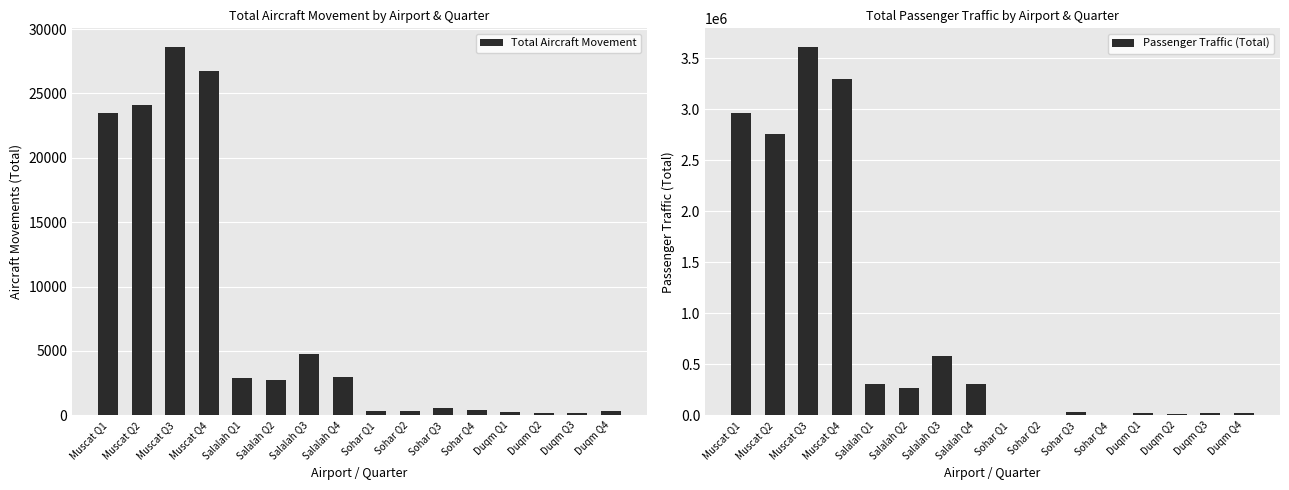

How many values in the Total Aircraft Movement series exceed 2703?

7